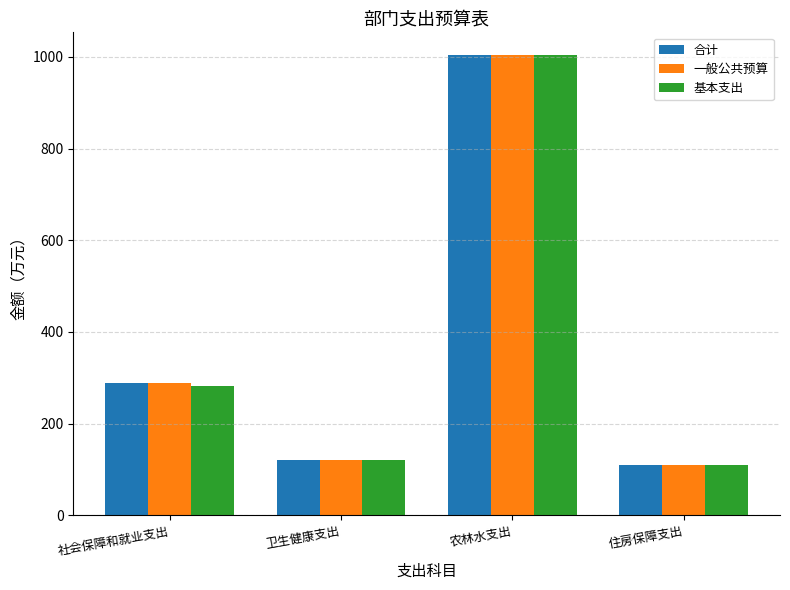

Where does the 基本支出 series first go above 282?

社会保障和就业支出